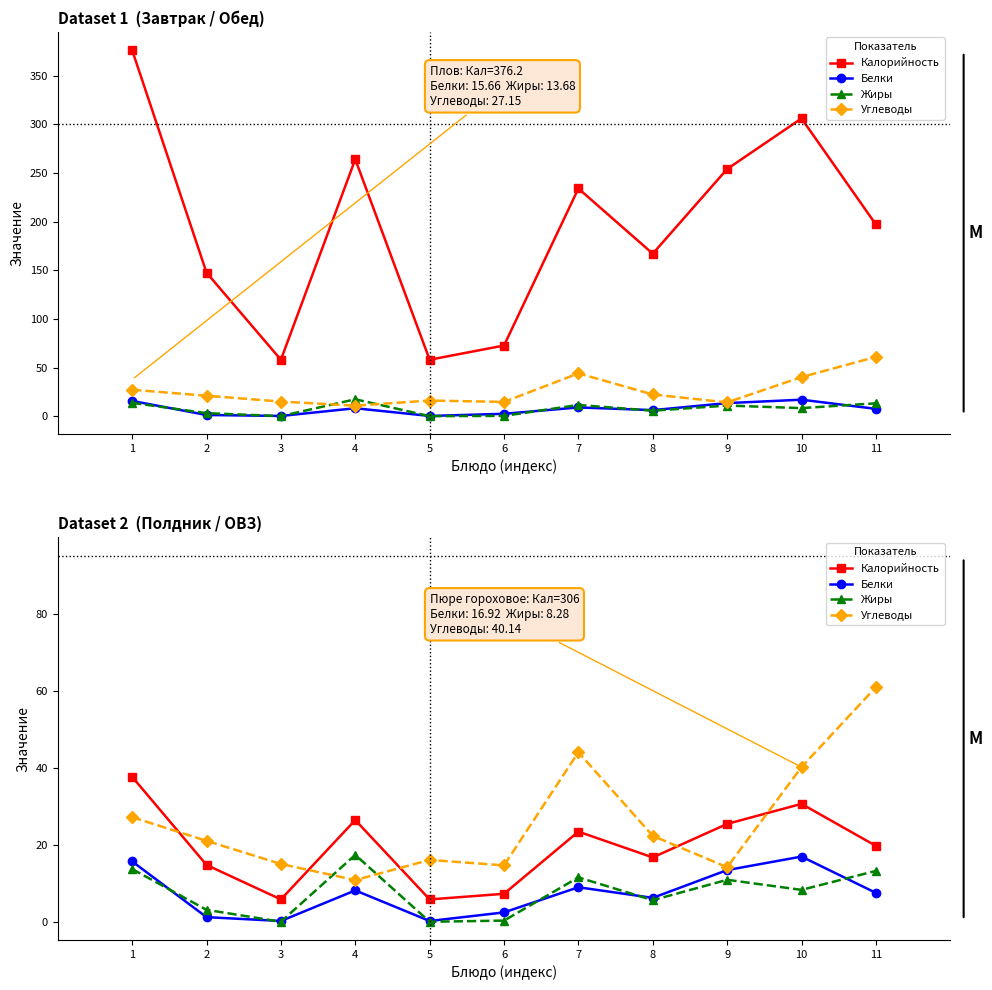

Where does the Калорийность series first go above 19?

1